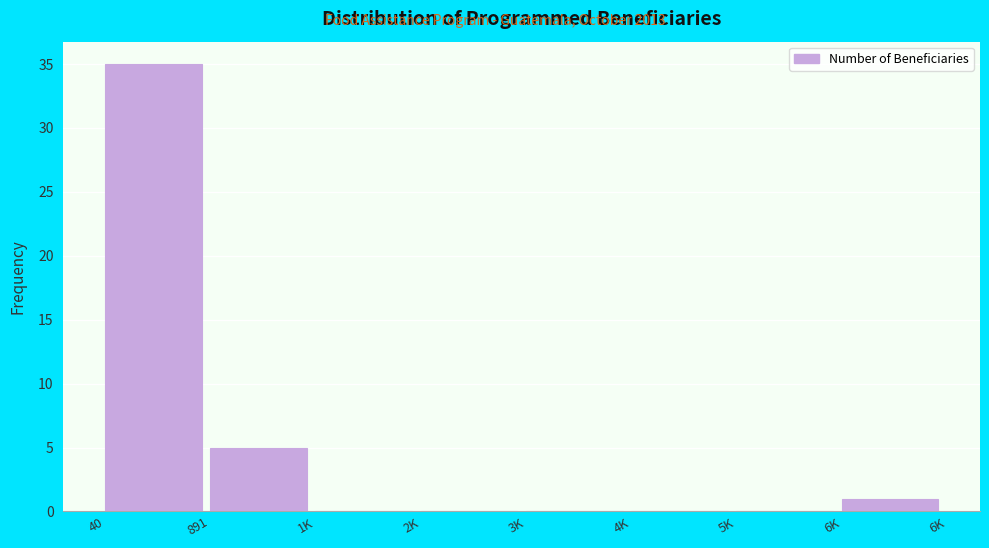

Reading right to left, transcribe all the data shown in this chart.

6K=1	5K=0	4K=0	3K=0	2K=0	1K=0	891=5	40=35